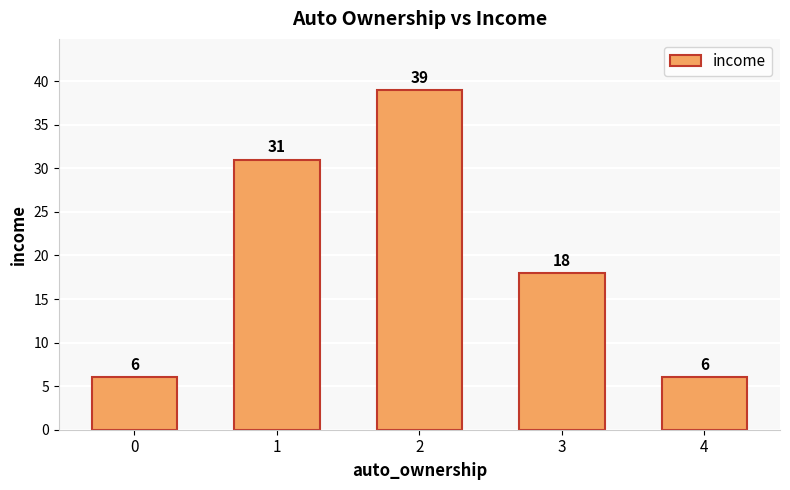

What is the difference between the maximum and minimum values?

33